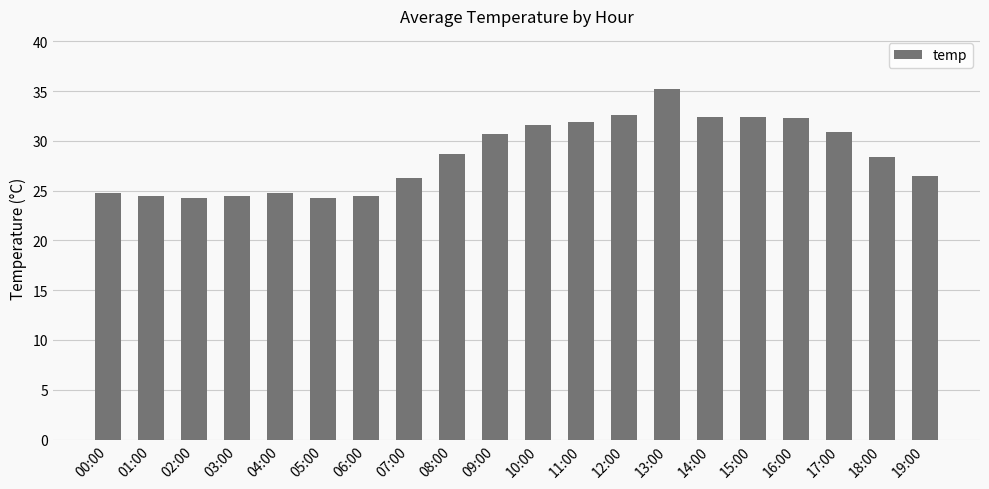

At which category does the chart reach its peak across all series?

13:00